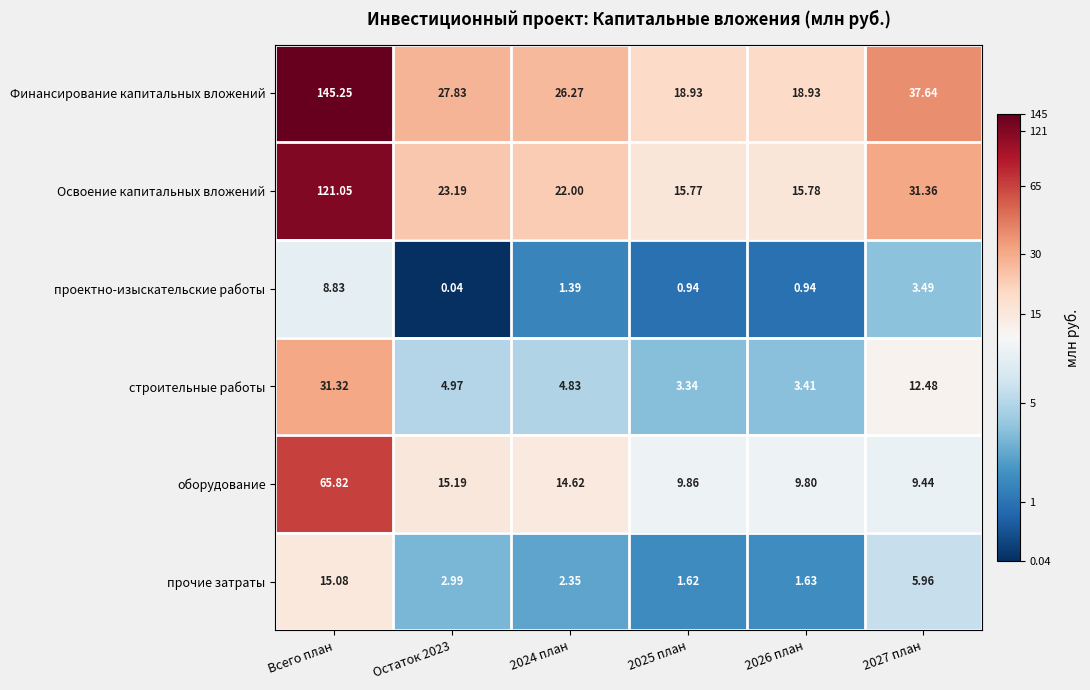

At which label does оборудование reach its peak?

Всего план